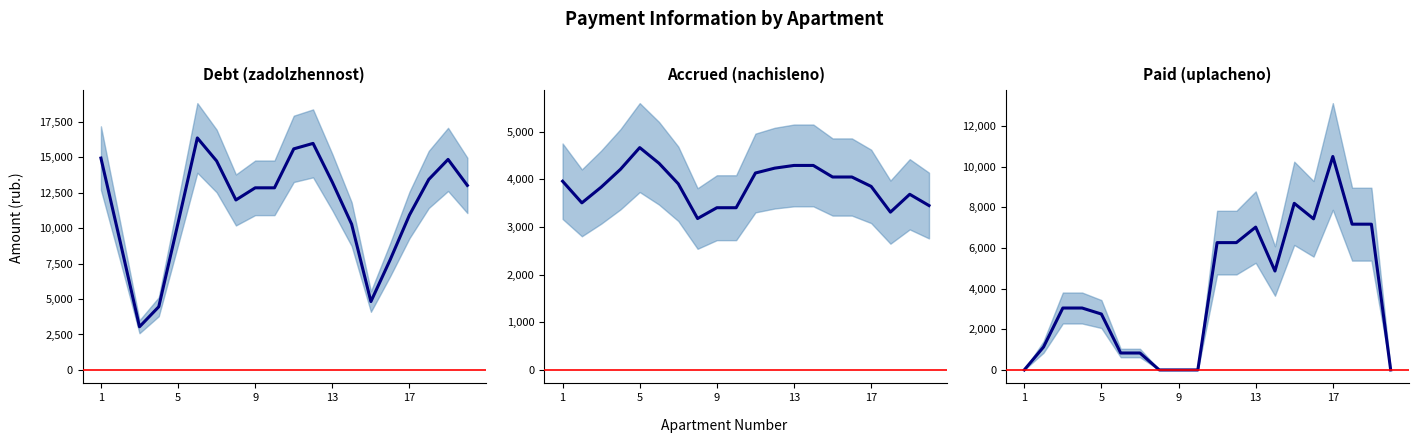

Is it true that Debt (zadolzhennost) equals 6657.4 at 18?

False